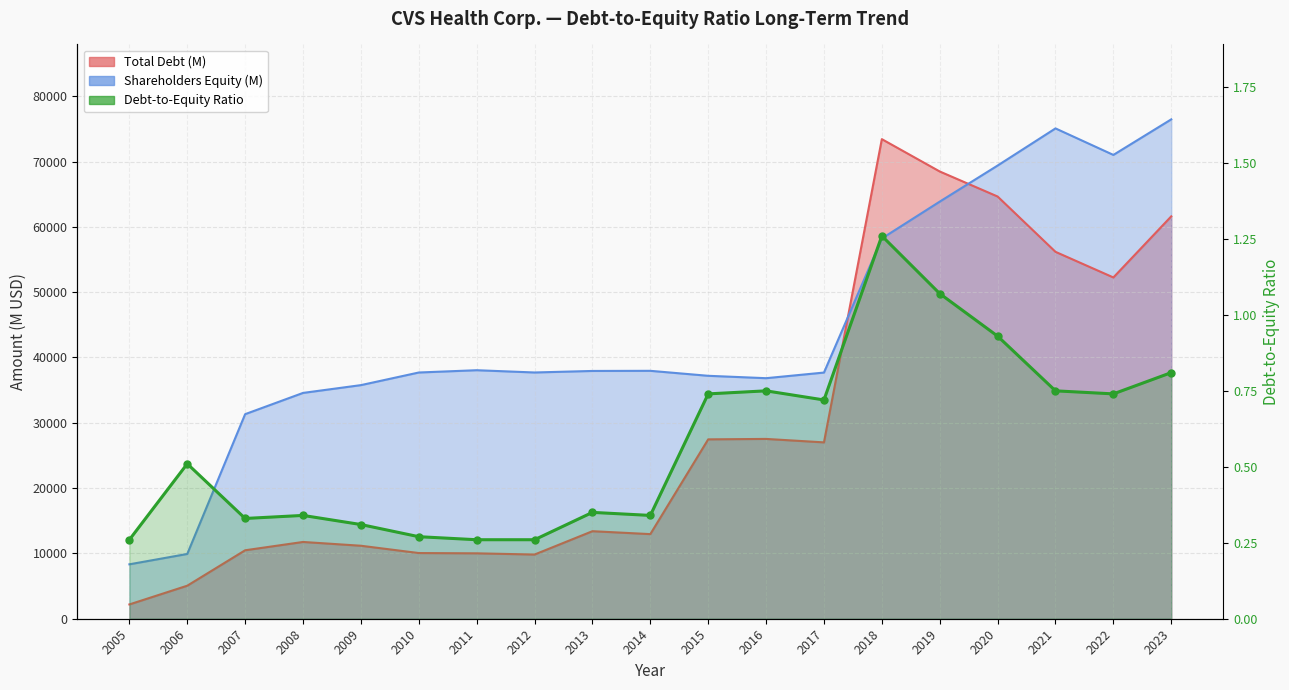

True or false: the data shows 0.2 at 2021.

False